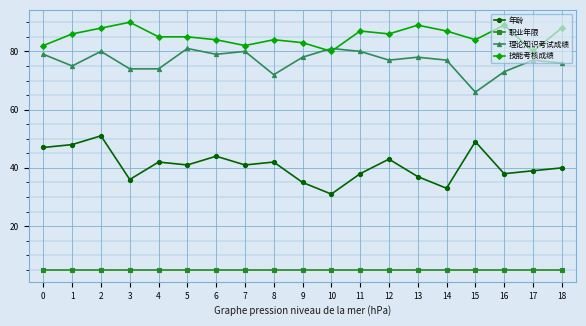

Reading left to right, list all the values displayed in this chart.

年龄: 0=47	1=48	2=51	3=36	4=42	5=41	6=44	7=41	8=42	9=35	10=31	11=38	12=43	13=37	14=33	15=49	16=38	17=39	18=40
职业年限: 0=5	1=5	2=5	3=5	4=5	5=5	6=5	7=5	8=5	9=5	10=5	11=5	12=5	13=5	14=5	15=5	16=5	17=5	18=5
理论知识考试成绩: 0=79	1=75	2=80	3=74	4=74	5=81	6=79	7=80	8=72	9=78	10=81	11=80	12=77	13=78	14=77	15=66	16=73	17=77	18=76
技能考核成绩: 0=82	1=86	2=88	3=90	4=85	5=85	6=84	7=82	8=84	9=83	10=80	11=87	12=86	13=89	14=87	15=84	16=89	17=80	18=88